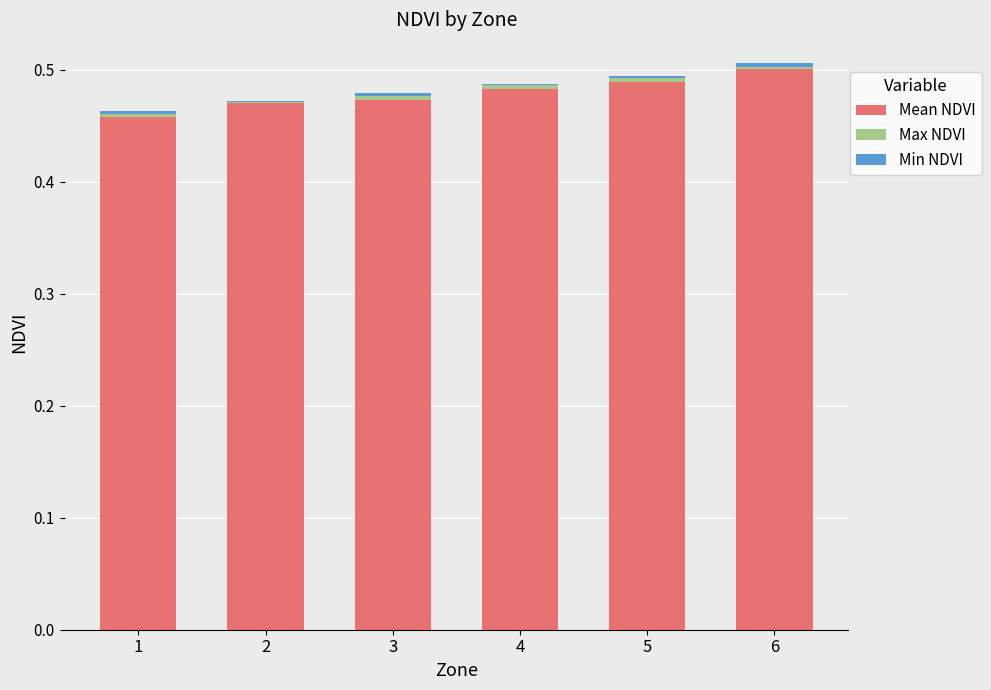

Does the chart contain stacked bars?

Yes